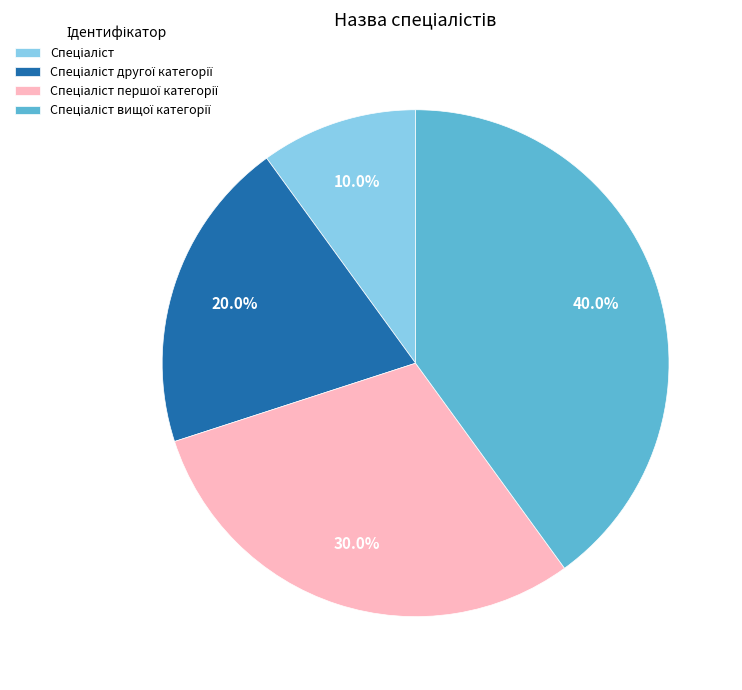

Is there any slice that represents more than half of the pie?

No